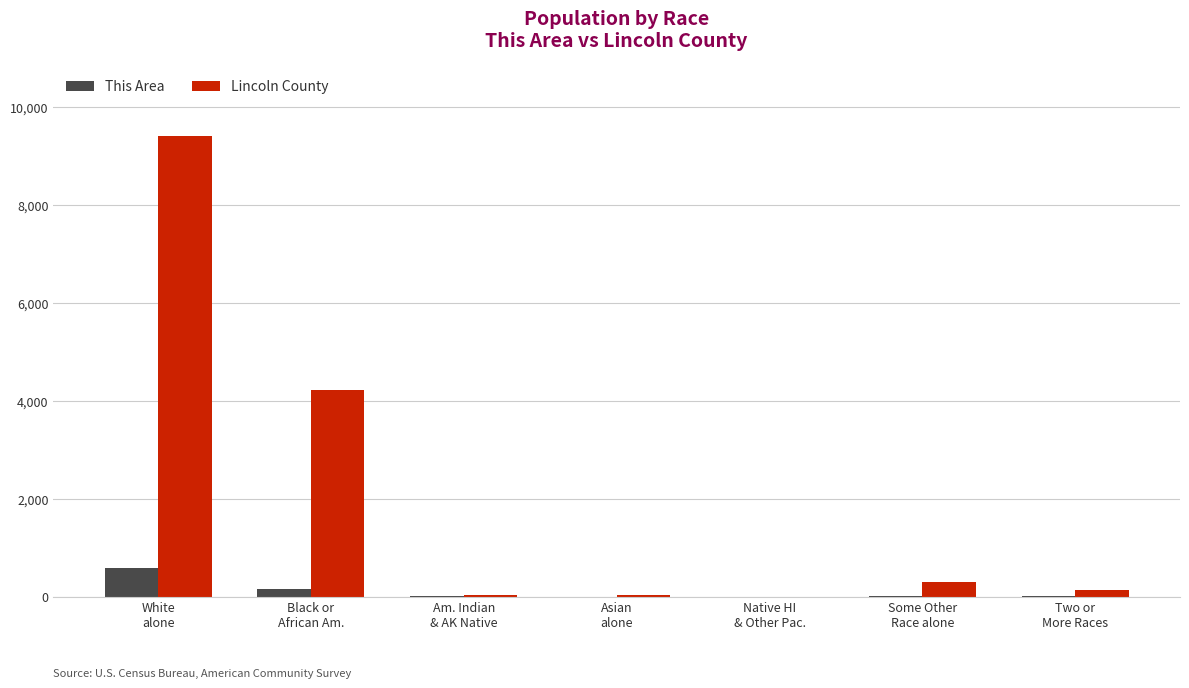

At which category is the sum across all series the highest?

White
alone